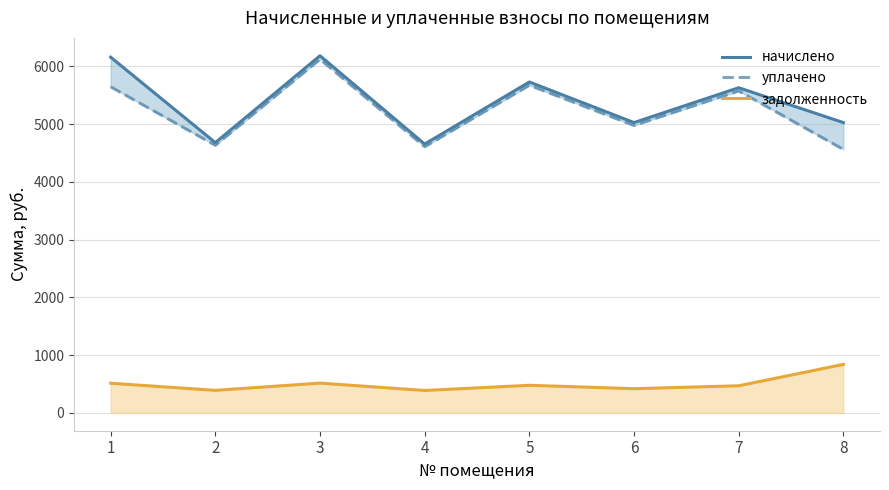

At which category is the sum across all series the highest?

3